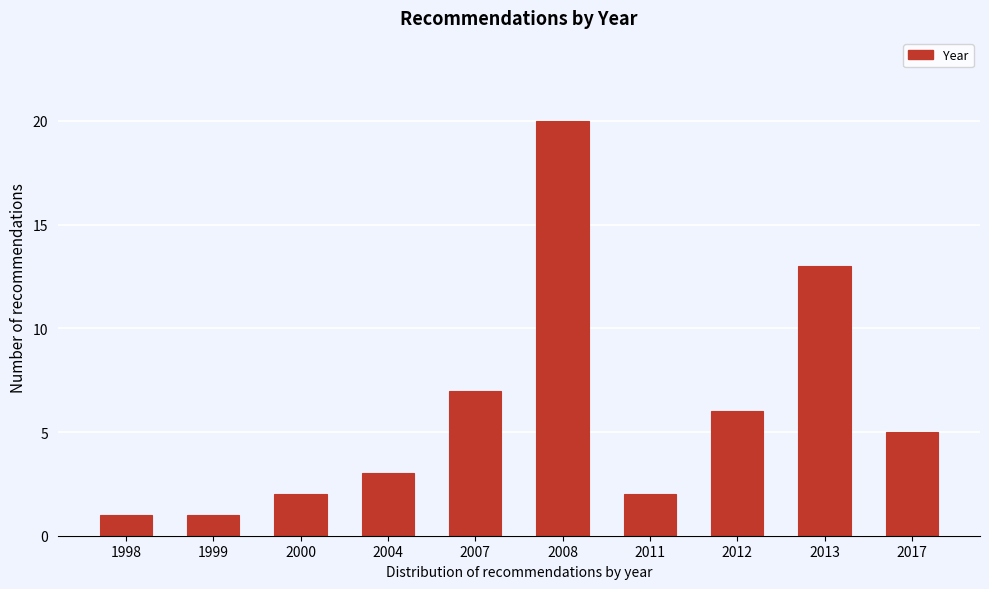

Reading left to right, list all the values displayed in this chart.

1	1	2	3	7	20	2	6	13	5